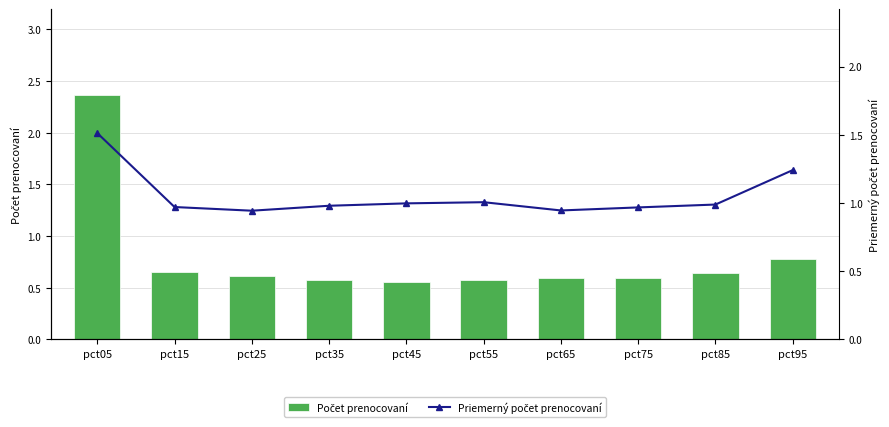

Reading left to right, transcribe all the data shown in this chart.

Jan (bar): 2.4	0.7	0.6	0.6	0.6	0.6	0.6	0.6	0.6	0.8
Jun (line): 1.5	1.0	0.9	1.0	1.0	1.0	0.9	1.0	1.0	1.2